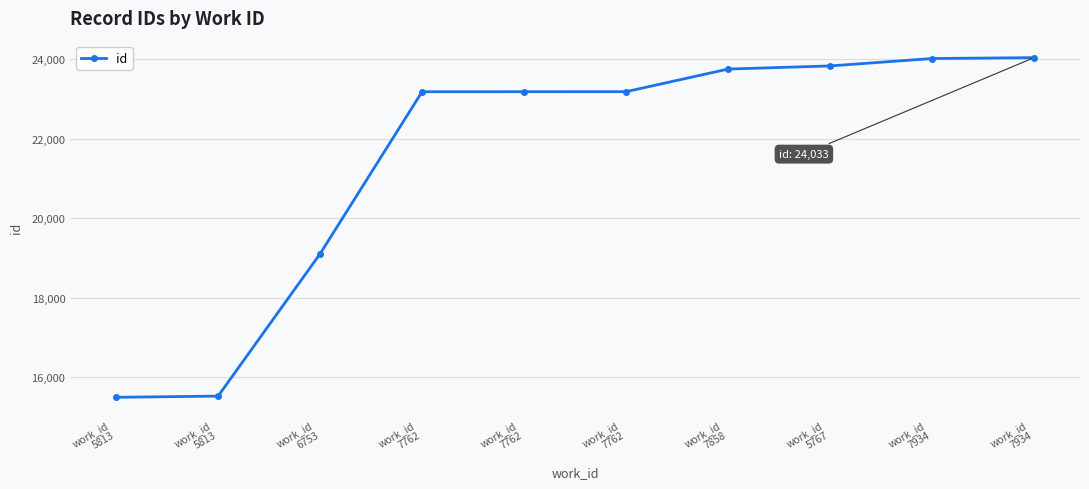

Reading left to right, transcribe all the data shown in this chart.

work_id
5813=15496	work_id
5813=15526	work_id
6753=19103	work_id
7762=23176	work_id
7762=23177	work_id
7762=23178	work_id
7858=23746	work_id
5767=23825	work_id
7934=24011	work_id
7934=24033